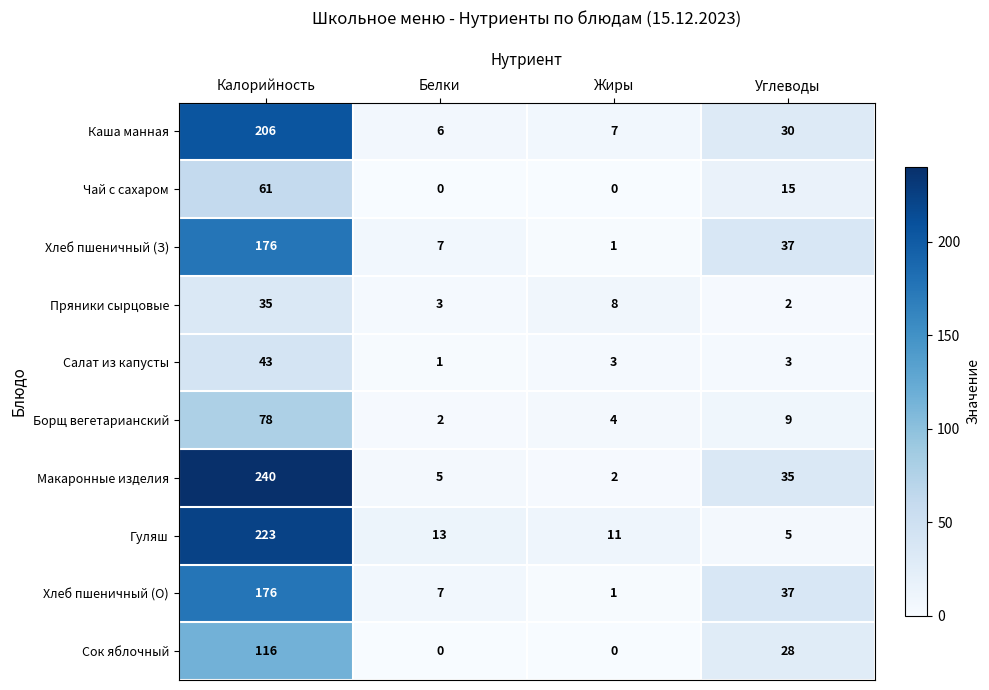

Where is Гуляш nearest to the value 114?

Белки